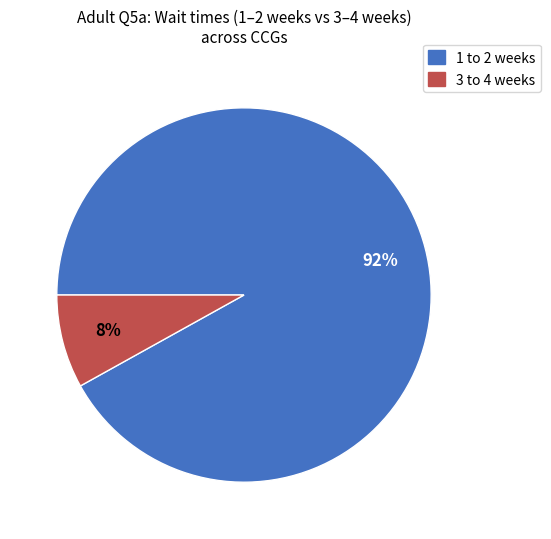

To the nearest percent, what is the difference between the largest and smallest slice percentages?

84%